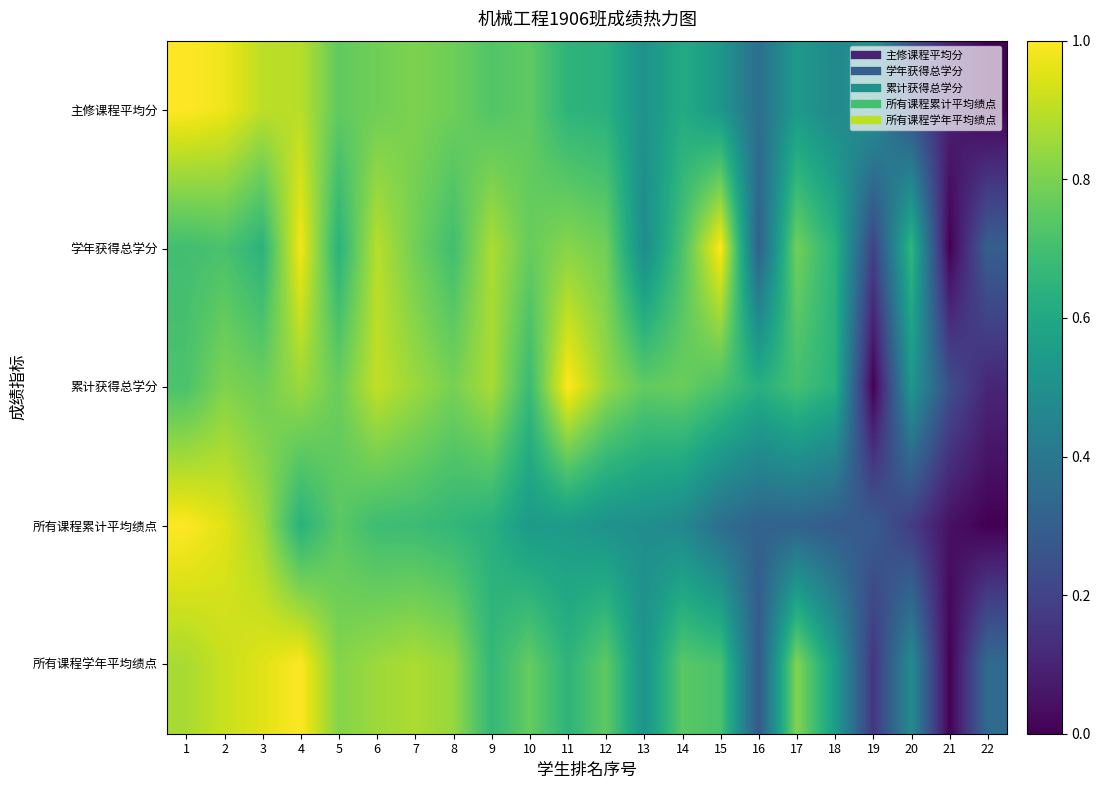

Reading right to left, transcribe all the data shown in this chart.

主修课程平均分: 22=0.0	21=0.1	20=0.2	19=0.5	18=0.5	17=0.5	16=0.4	15=0.5	14=0.6	13=0.5	12=0.6	11=0.6	10=0.8	9=0.7	8=0.8	7=0.8	6=0.8	5=0.8	4=0.9	3=0.9	2=1.0	1=1.0
学年获得总学分: 22=0.3	21=0.0	20=0.7	19=0.2	18=0.6	17=0.8	16=0.3	15=1.0	14=0.7	13=0.5	12=0.8	11=0.8	10=0.8	9=0.9	8=0.7	7=0.8	6=0.9	5=0.6	4=1.0	3=0.6	2=0.7	1=0.7
累计获得总学分: 22=0.1	21=0.2	20=0.5	19=0.0	18=0.6	17=0.7	16=0.6	15=0.7	14=0.8	13=0.8	12=0.8	11=1.0	10=0.7	9=0.9	8=0.8	7=0.9	6=0.9	5=0.8	4=0.9	3=0.8	2=0.8	1=0.7
所有课程累计平均绩点: 22=0.0	21=0.0	20=0.2	19=0.3	18=0.3	17=0.3	16=0.3	15=0.4	14=0.5	13=0.5	12=0.5	11=0.5	10=0.5	9=0.6	8=0.7	7=0.7	6=0.7	5=0.7	4=0.6	3=0.9	2=1.0	1=1.0
所有课程学年平均绩点: 22=0.4	21=0.0	20=0.5	19=0.2	18=0.6	17=0.8	16=0.3	15=0.7	14=0.7	13=0.5	12=0.8	11=0.7	10=0.8	9=0.7	8=0.8	7=0.9	6=0.9	5=0.8	4=1.0	3=1.0	2=0.9	1=0.9